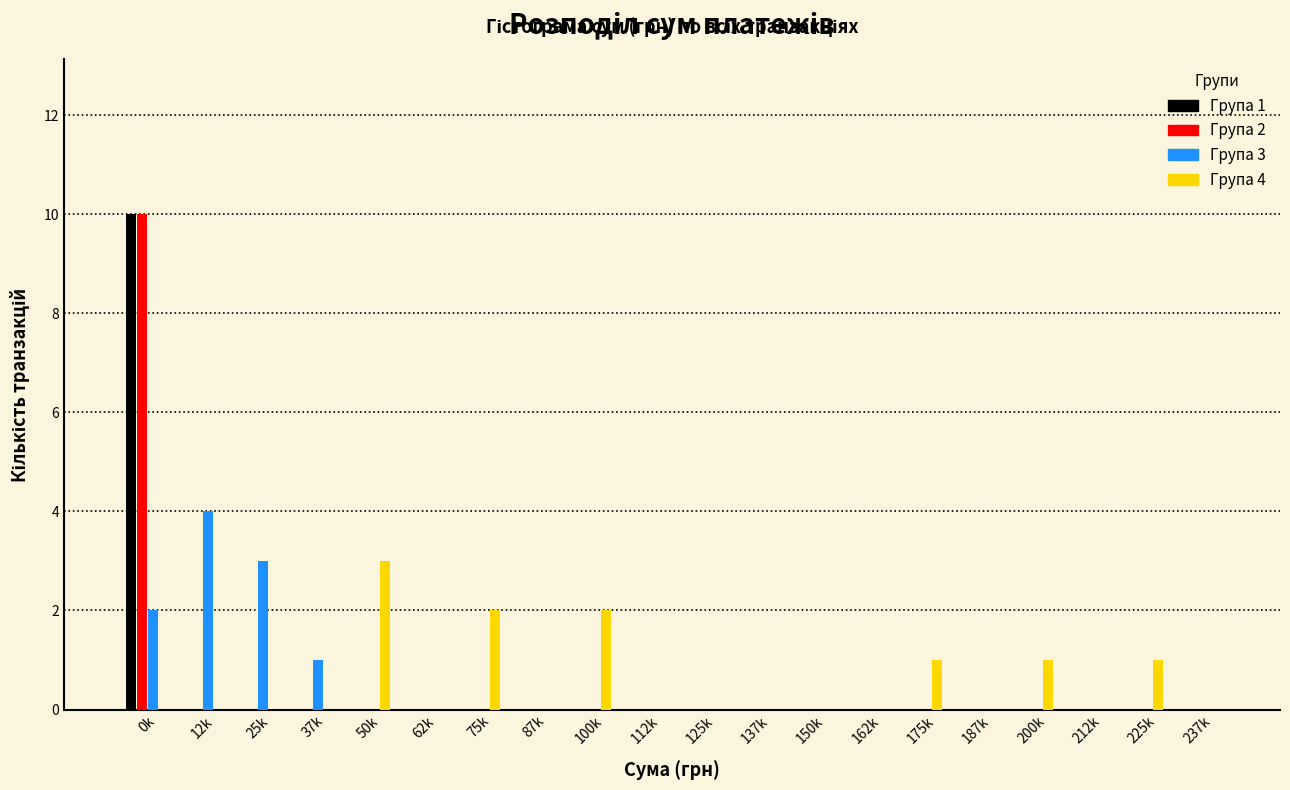

At which category does the chart reach its peak across all series?

0k